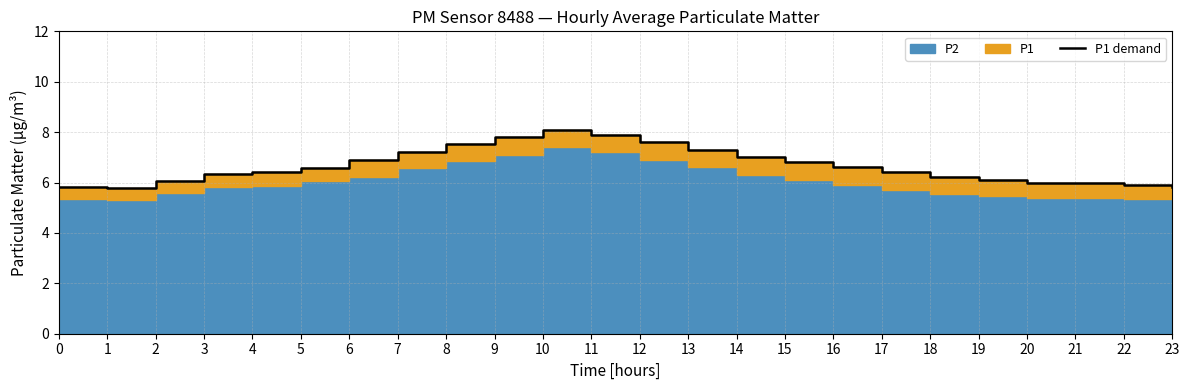

What is the change in value from 14 to 15?

-0.2